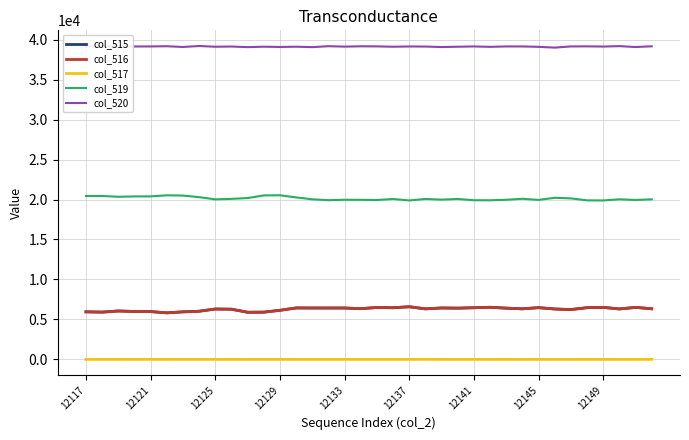

True or false: col_519 and col_520 intersect in this chart.

False